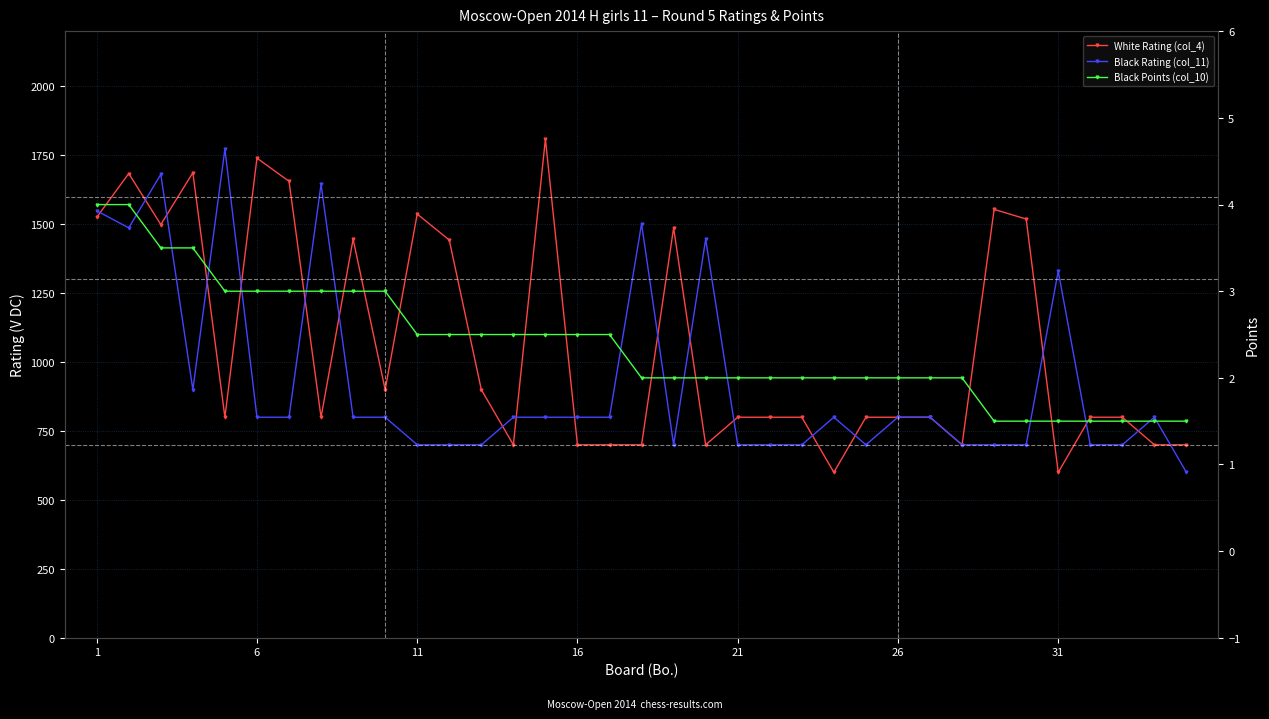

True or false: Black Points (col_10) and Black Rating (col_11) intersect in this chart.

False